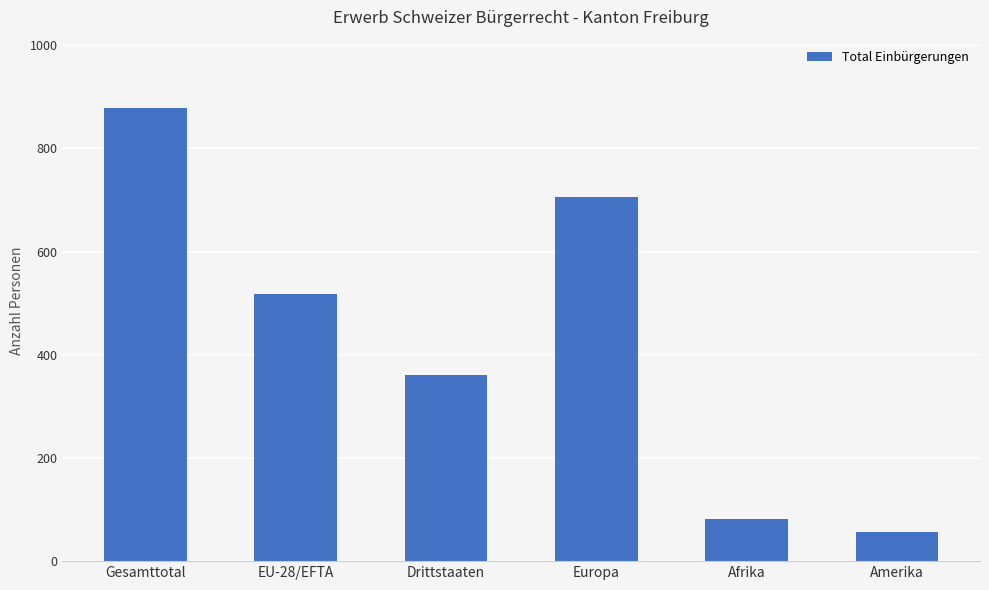

Reading right to left, transcribe all the data shown in this chart.

57	81	706	361	518	879